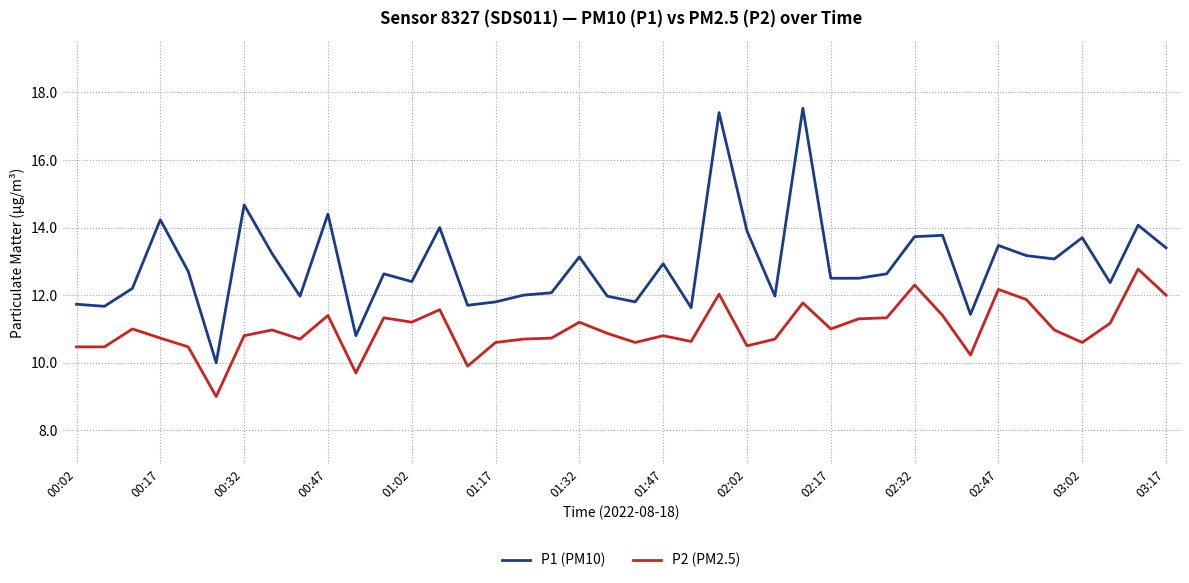

List the series in order of their peak value, highest first.

P1 (PM10), P2 (PM2.5)